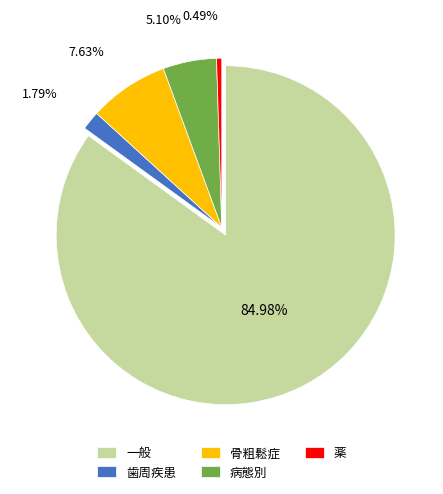

Do 病態別 and 薬 together represent more than half of the pie?

No